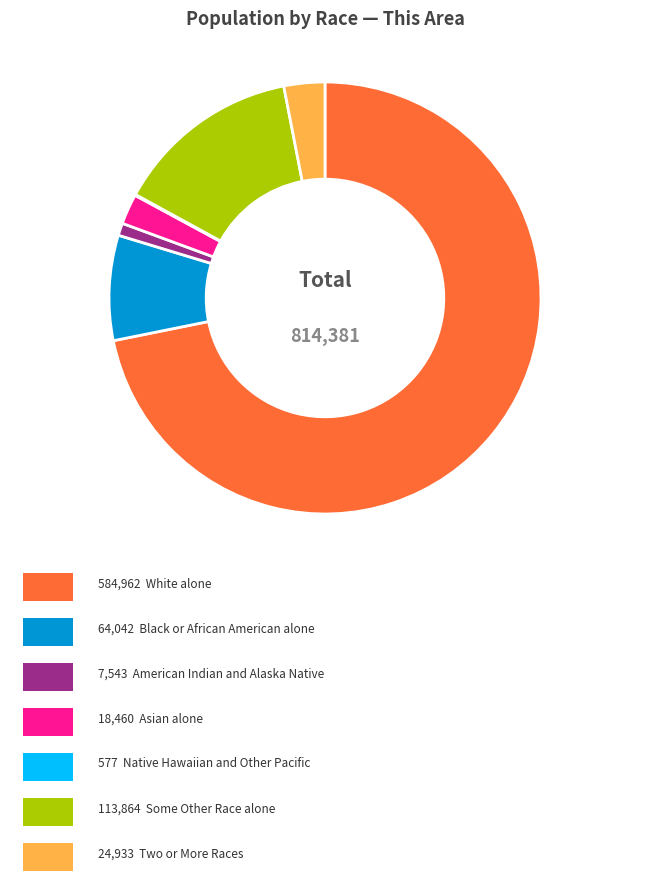

Does any single category account for the majority?

Yes